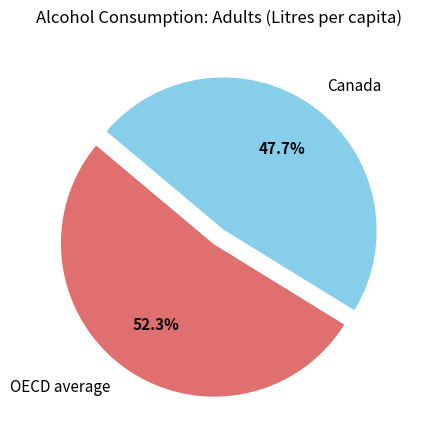

Approximately how many times larger is the value at Canada compared to OECD average?

0.9